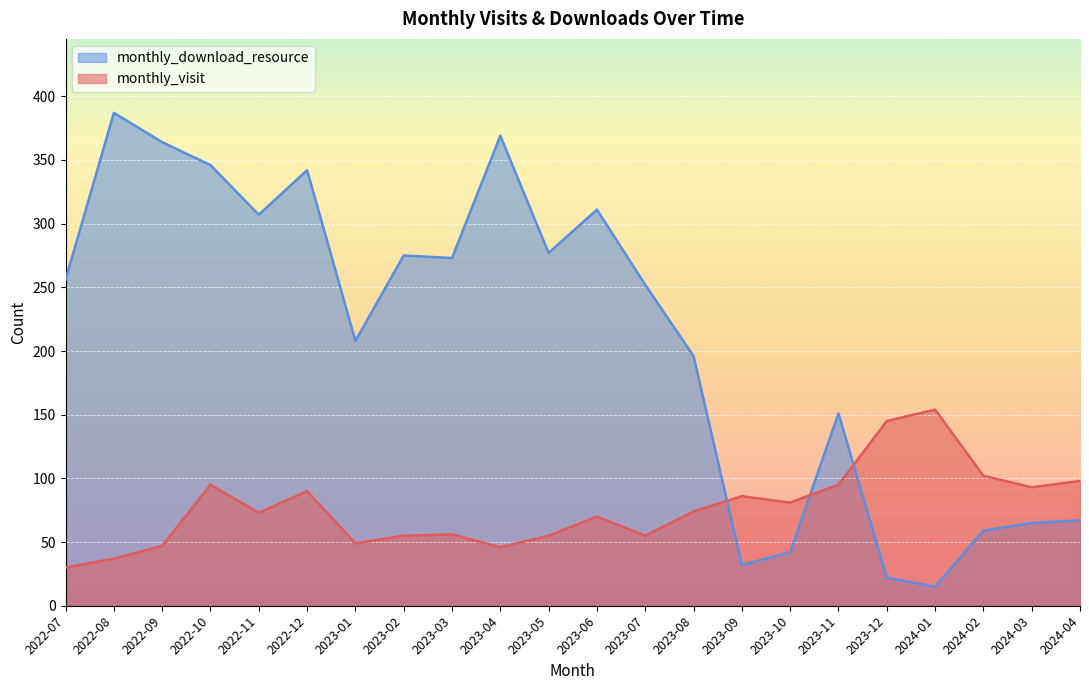

How many interior local peaks does the monthly_visit series have?

6